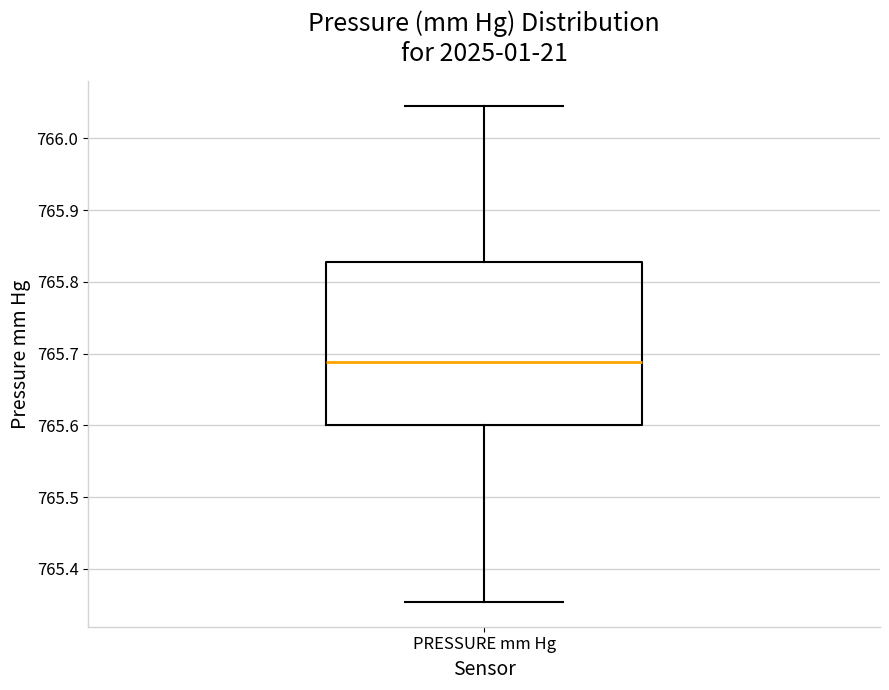

Read this box plot against the y-axis: the position of the median line, the range covered by the box, and the ends of both whiskers. The values are not printed on the chart, so give them approximately, as read against the axis.

median 765.69, box 765.60 to 765.83, whiskers 765.35 to 766.05